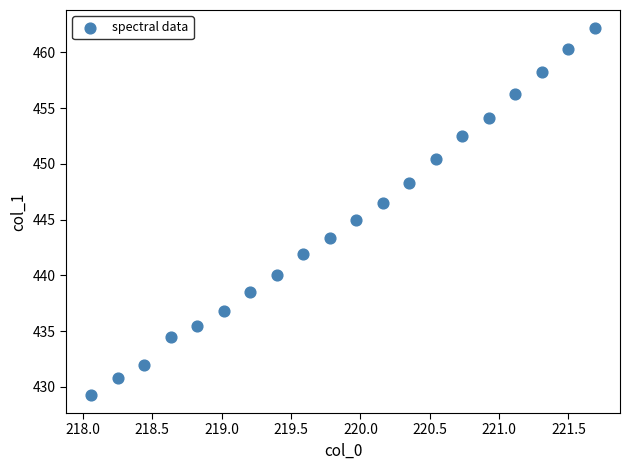

What is the range of Y values (max minus min)?

32.9